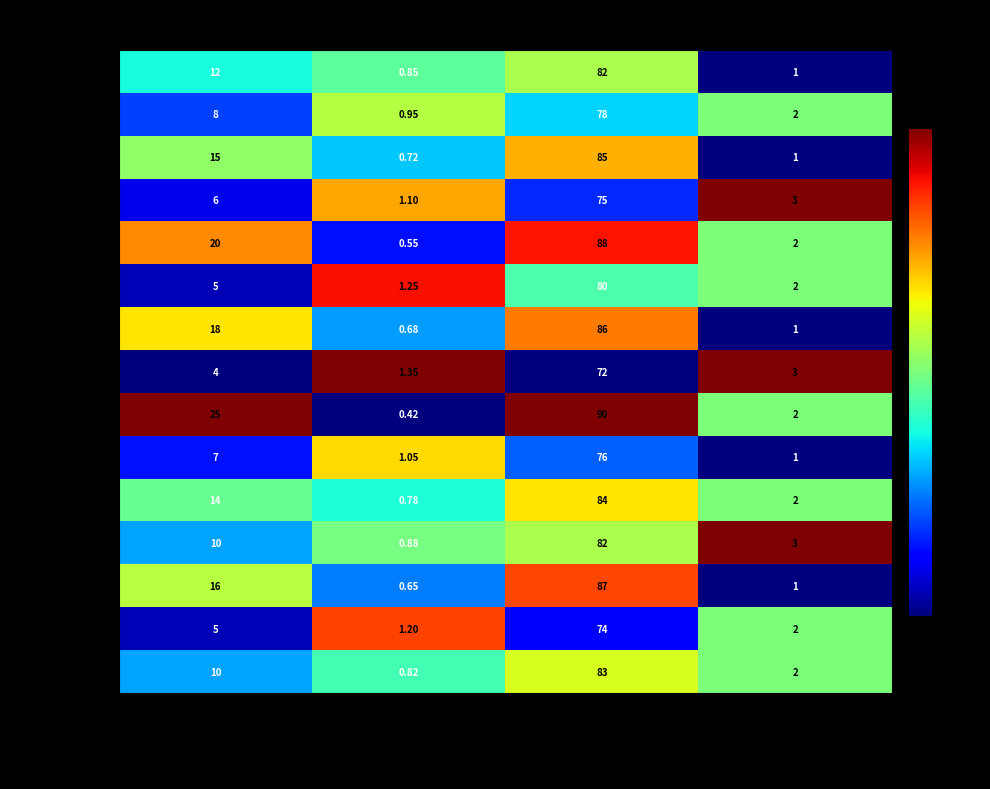

At which category is the sum across all series the highest?

Base_Yield_%